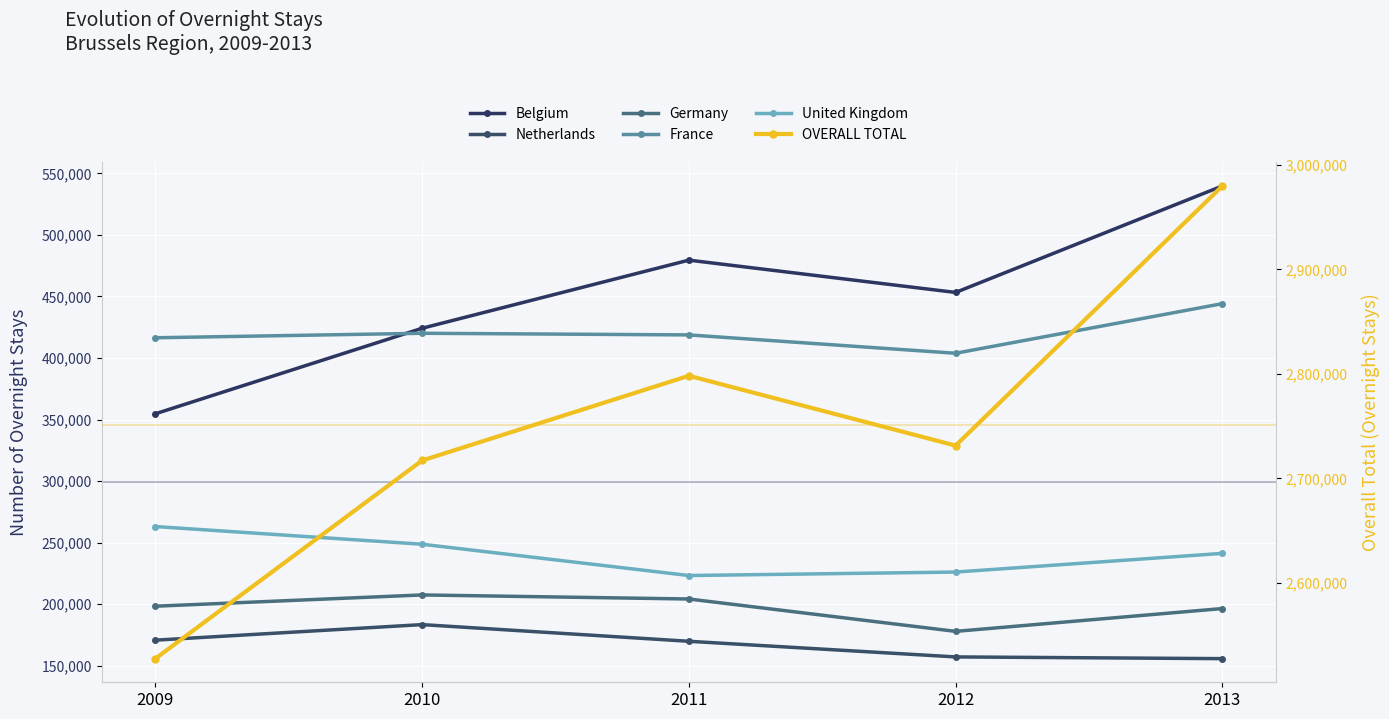

True or false: United Kingdom has more than 1 points higher than both neighbors.

False